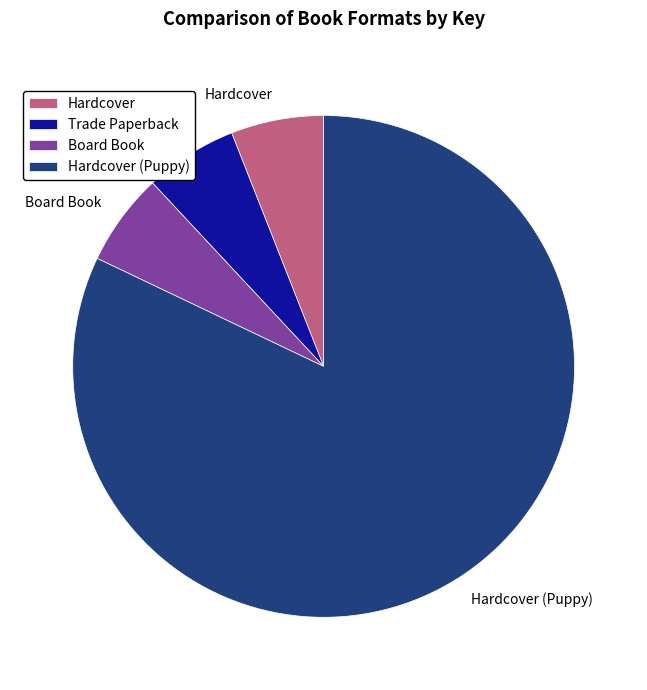

Approximately how many times larger is the value at Hardcover compared to Board Book?

1.0